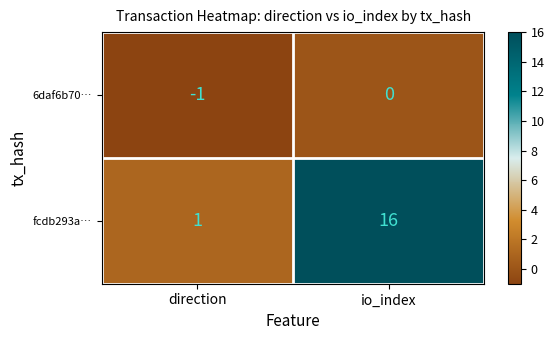

Where is 6daf6b70… nearest to the value 0?

io_index